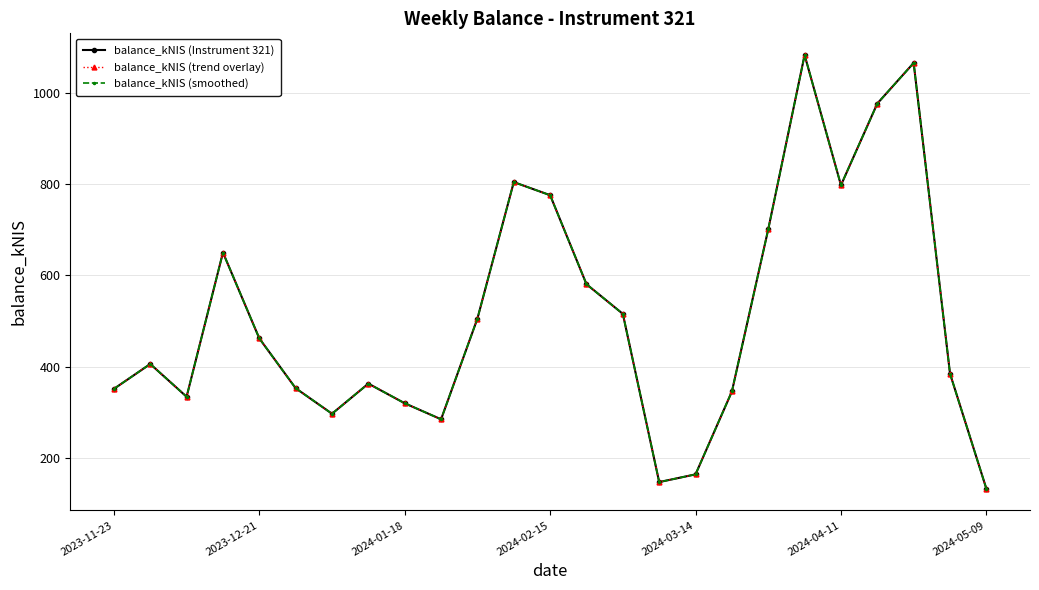

Is this an area chart (filled region under the line)?

No